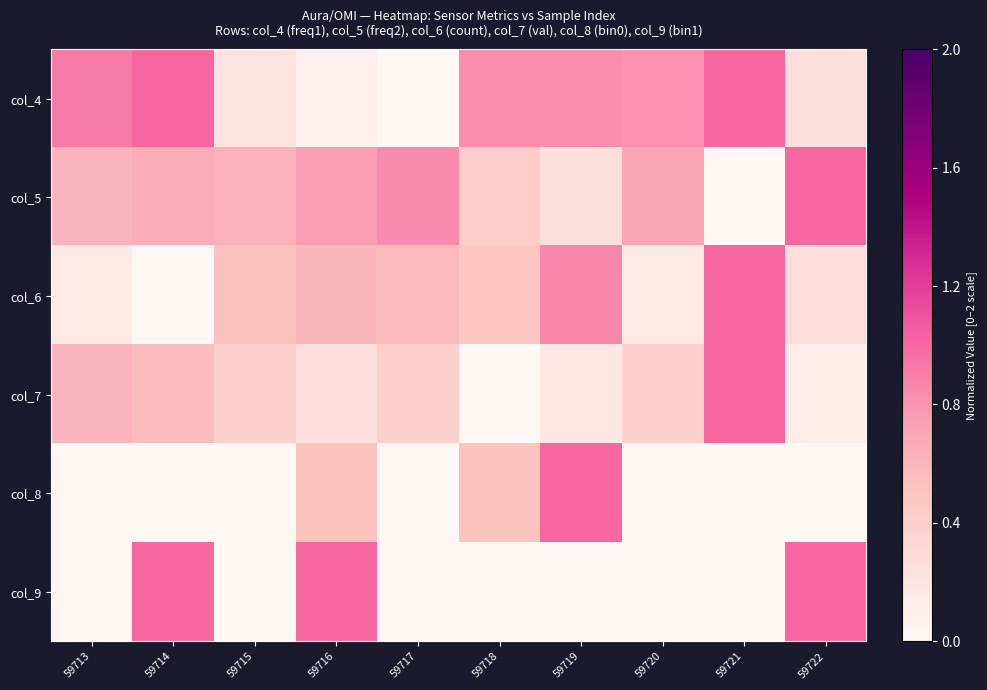

Reading right to left, transcribe all the data shown in this chart.

col_4: 59722=0.3	59721=1.0	59720=0.8	59719=0.8	59718=0.8	59717=0.0	59716=0.1	59715=0.2	59714=1.0	59713=0.9
col_5: 59722=1.0	59721=0.0	59720=0.7	59719=0.3	59718=0.4	59717=0.8	59716=0.8	59715=0.6	59714=0.7	59713=0.6
col_6: 59722=0.3	59721=1.0	59720=0.1	59719=0.9	59718=0.5	59717=0.6	59716=0.6	59715=0.5	59714=0.0	59713=0.1
col_7: 59722=0.1	59721=1.0	59720=0.4	59719=0.2	59718=0.0	59717=0.4	59716=0.3	59715=0.4	59714=0.6	59713=0.6
col_8: 59722=0.0	59721=0.0	59720=0.0	59719=1.0	59718=0.5	59717=0.0	59716=0.5	59715=0.0	59714=0.0	59713=0.0
col_9: 59722=1.0	59721=0.0	59720=0.0	59719=0.0	59718=0.0	59717=0.0	59716=1.0	59715=0.0	59714=1.0	59713=0.0